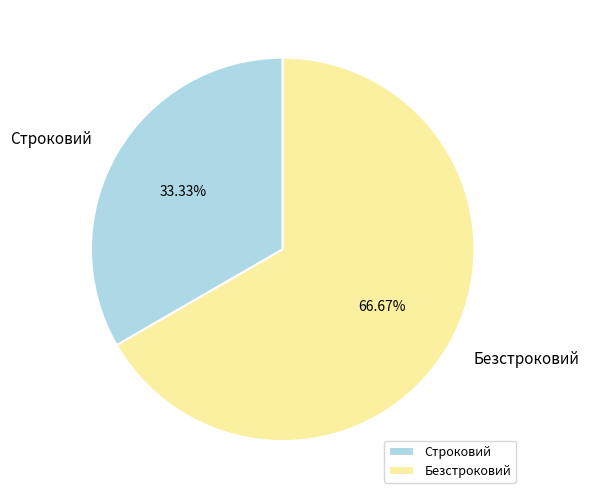

Which slice is the largest?

Безстроковий